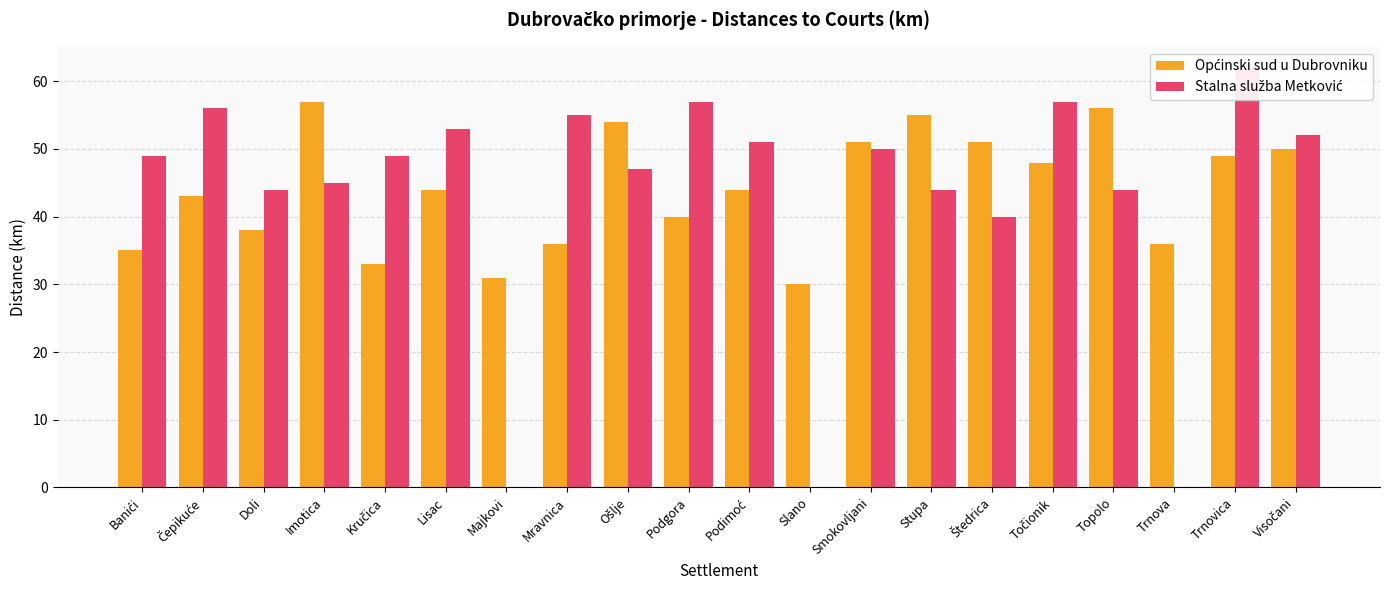

True or false: Općinski sud u Dubrovniku has a value of 48 at Točionik.

True